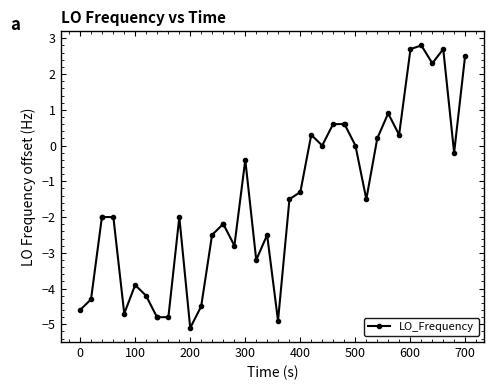

What is the difference between the second highest and second lowest values?

7.6